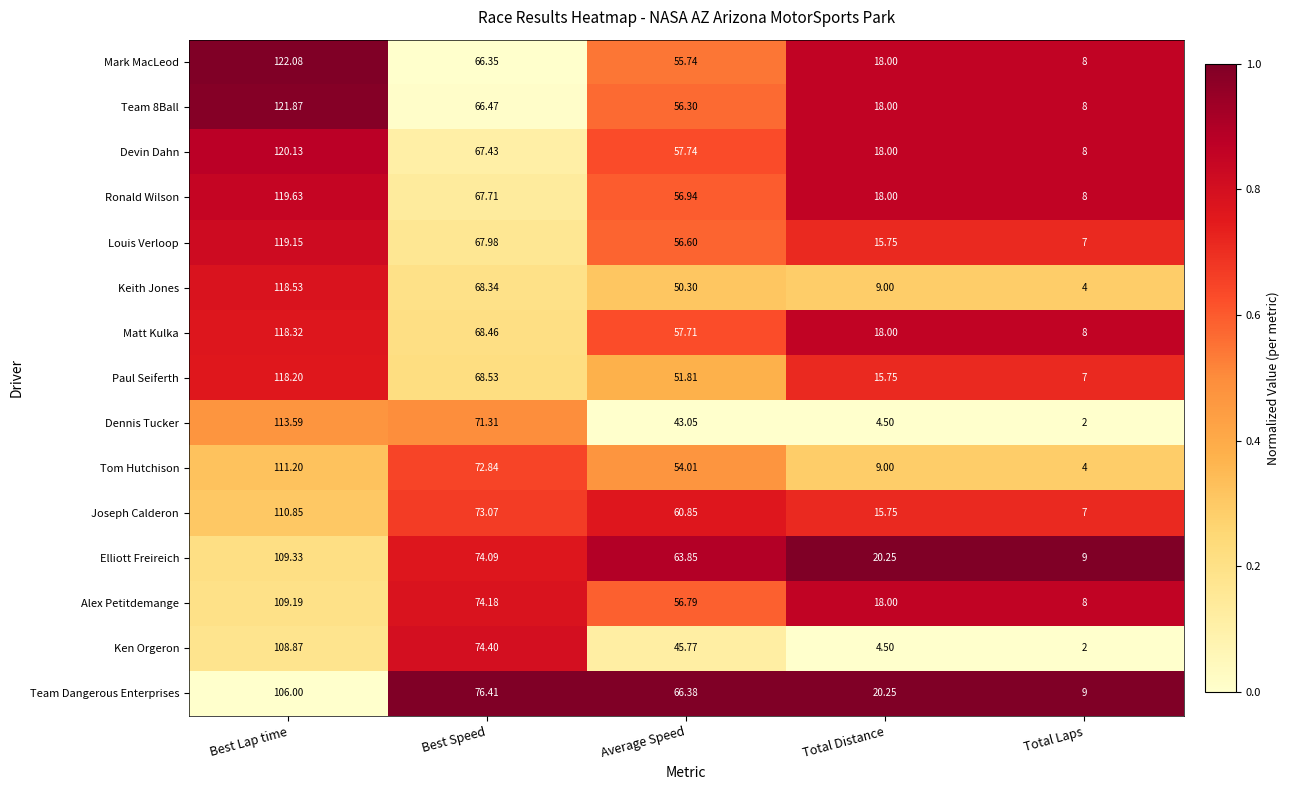

At which category is the sum across all series the highest?

Best Lap time